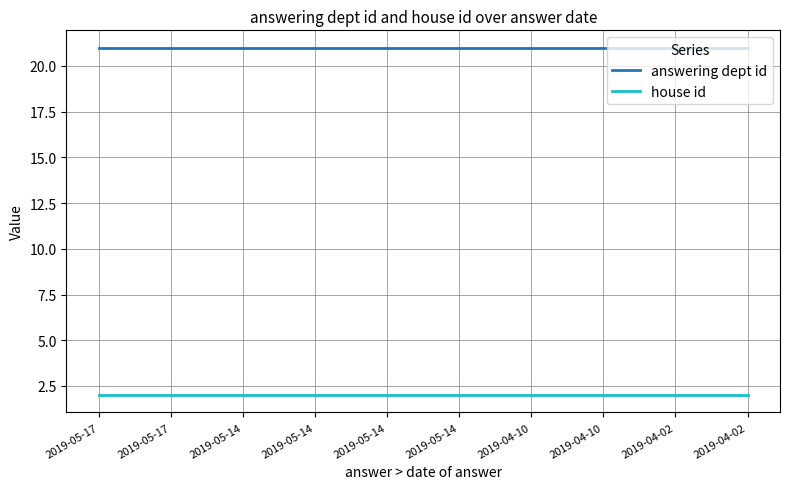

How many categories are shown in the chart?

10